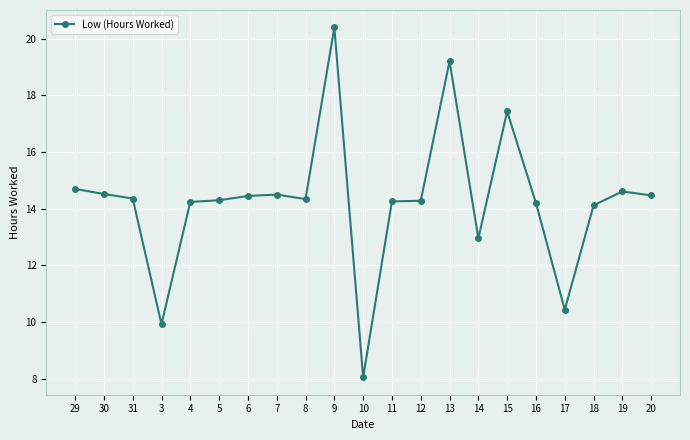

True or false: the data shows 17.9 at 17.

False